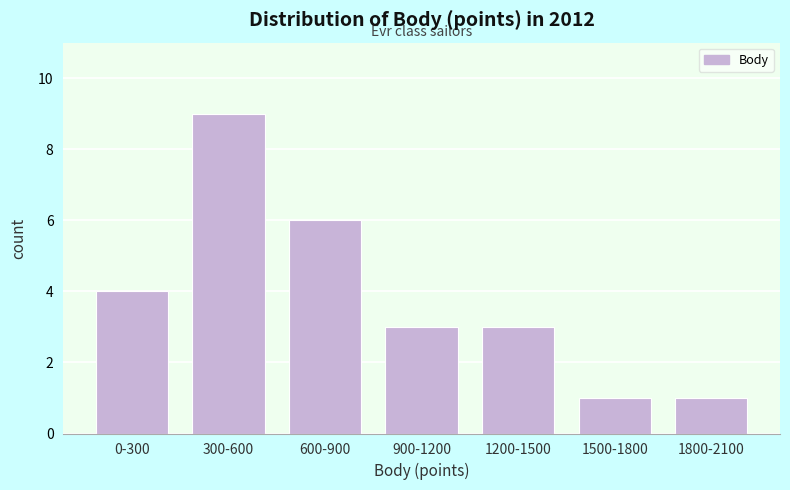

Reading left to right, transcribe all the data shown in this chart.

4	9	6	3	3	1	1